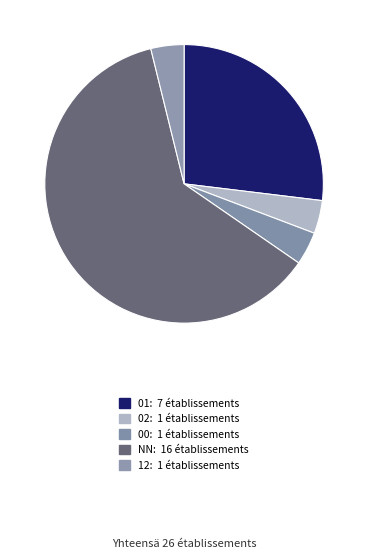

How many segments does this pie chart have?

5